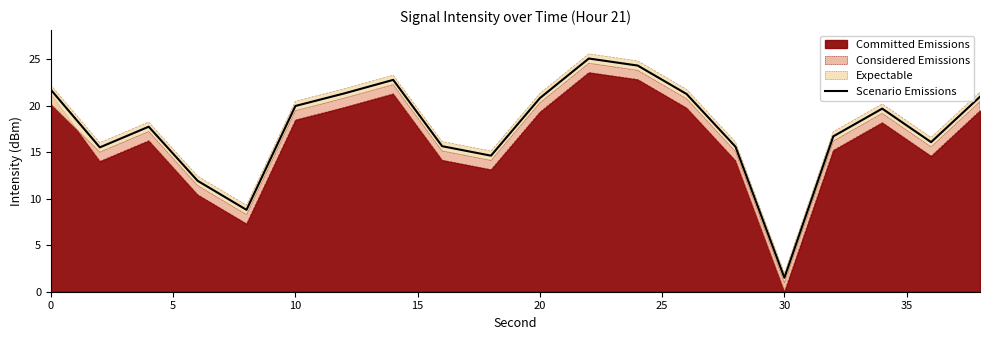

What is the maximum value for Scenario Emissions?

25.1